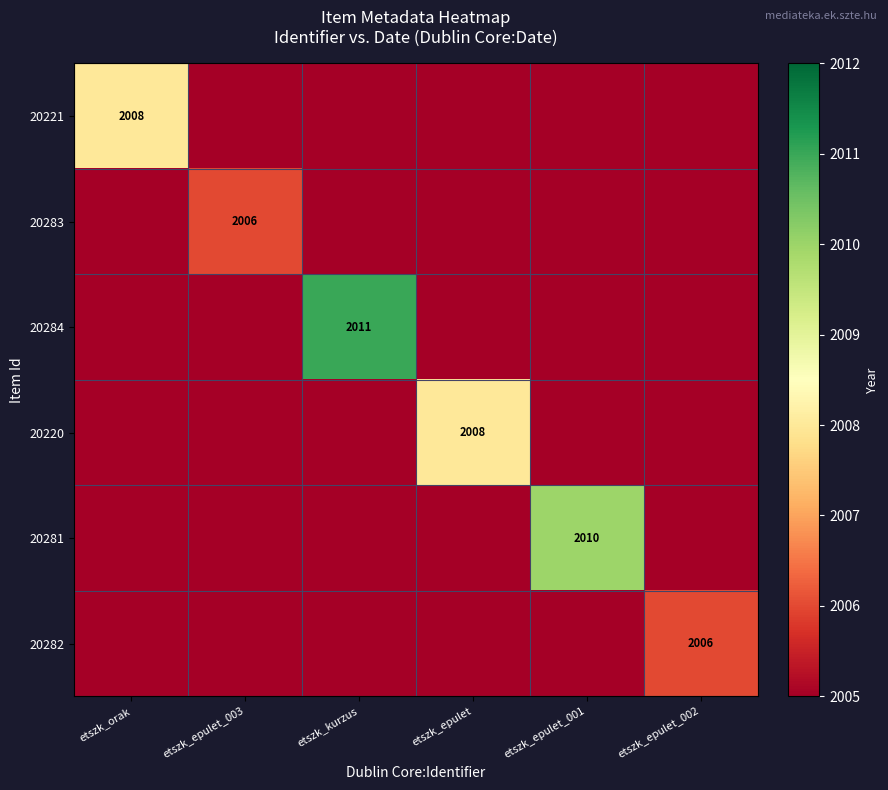

The 20283 series shows 2006 at etszk_epulet_003. True or false?

True